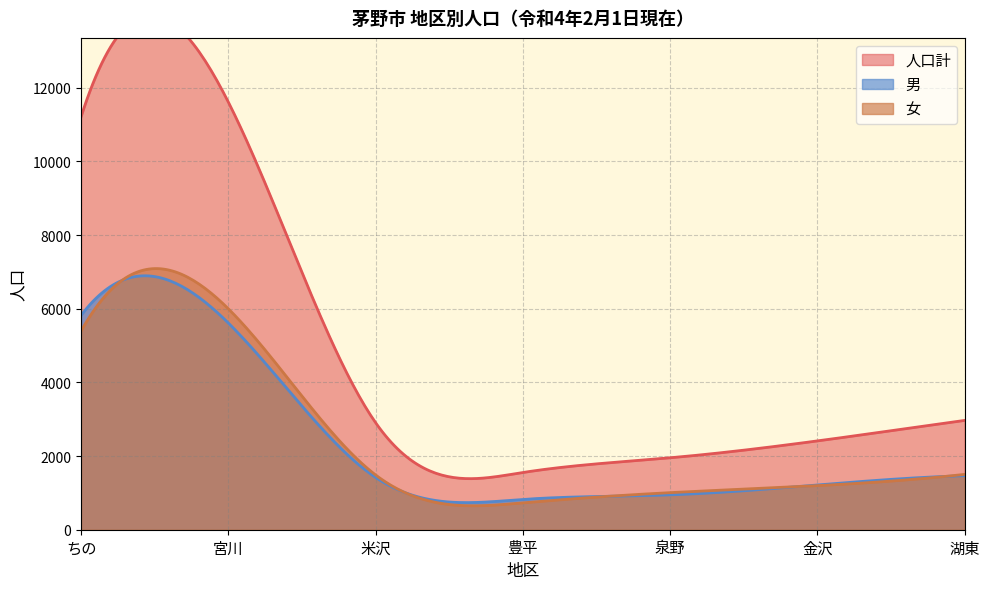

What position from the left is 金沢?

6